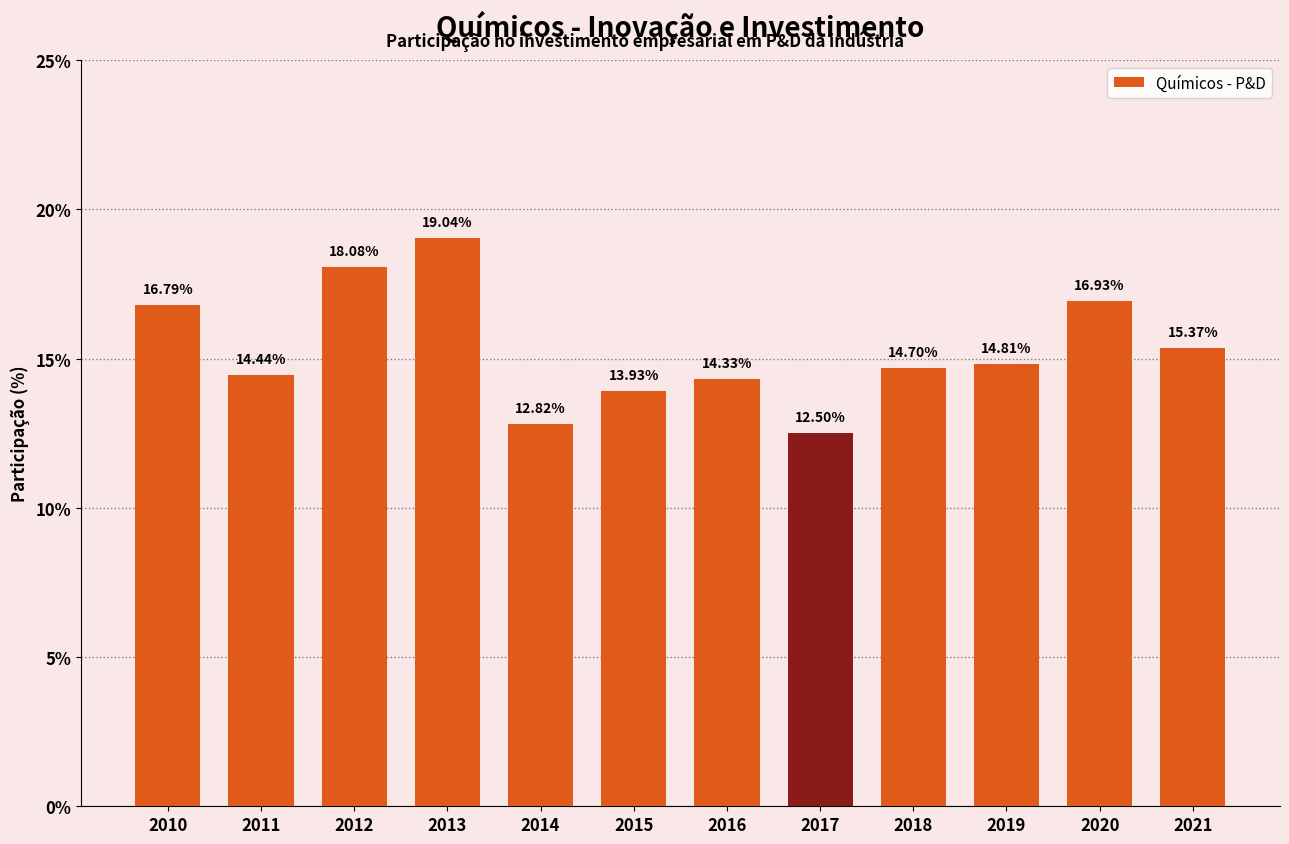

Rank the categories by value from highest to lowest.

2013, 2012, 2020, 2010, 2021, 2019, 2018, 2011, 2016, 2015, 2014, 2017